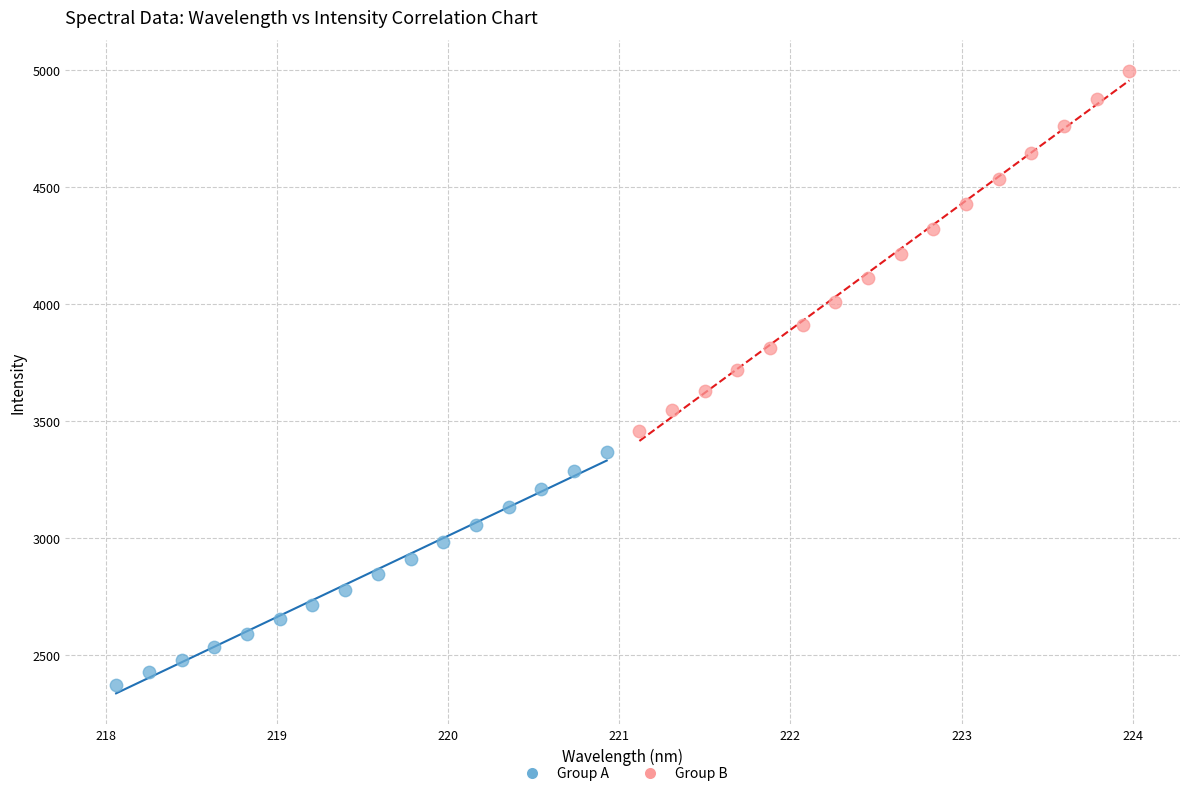

Which series contains the lowest Y value?

Group A